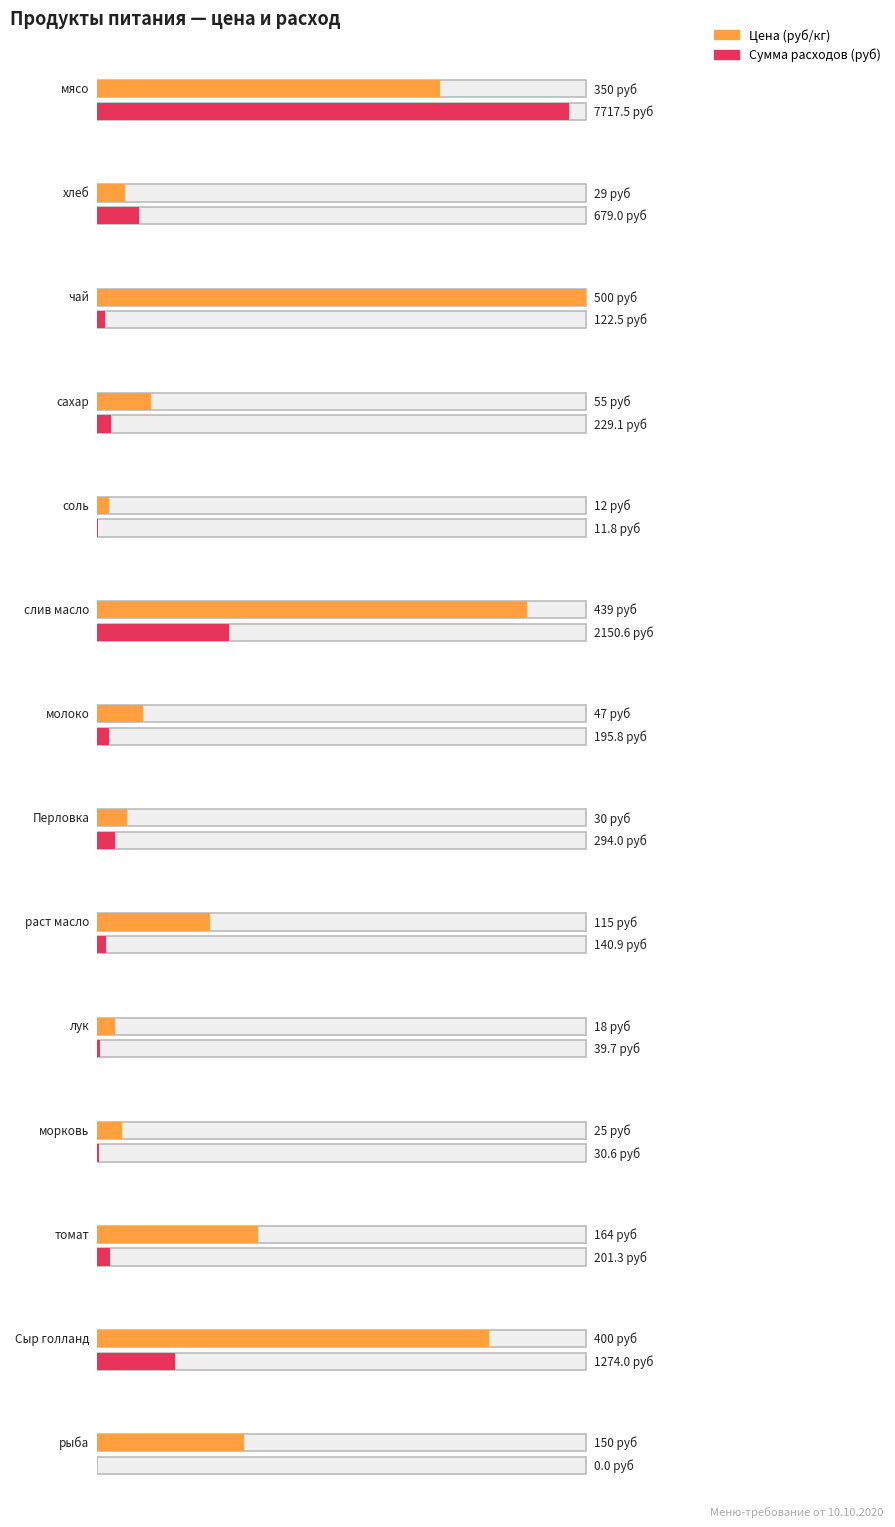

Reading left to right, extract all data points from this chart.

Цена (руб/кг): мясо=350.0	хлеб=28.6	чай=500.0	сахар=55.0	соль=12.0	слив масло=438.9	молоко=47.0	Перловка=30.0	раст масло=115.0	лук=18.0	морковь=25.0	томат=164.3	Сыр голланд=400.0	рыба=150.0
Сумма (руб): мясо=7717.5	хлеб=679.0	чай=122.5	сахар=229.1	соль=11.8	слив масло=2150.6	молоко=195.8	Перловка=294.0	раст масло=140.9	лук=39.7	морковь=30.6	томат=201.3	Сыр голланд=1274.0	рыба=0.0